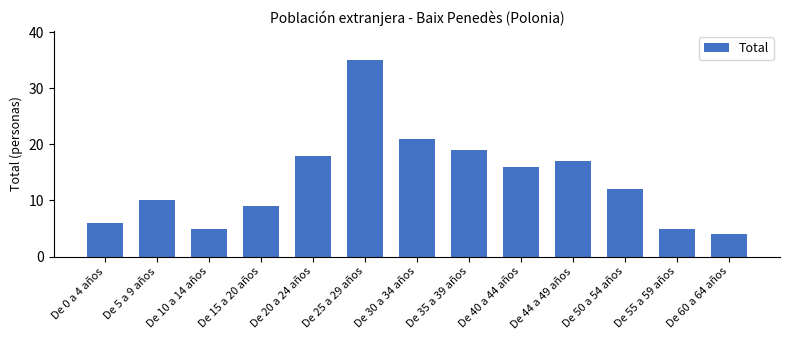

What is the approximate value at De 15 a 20 años?

9